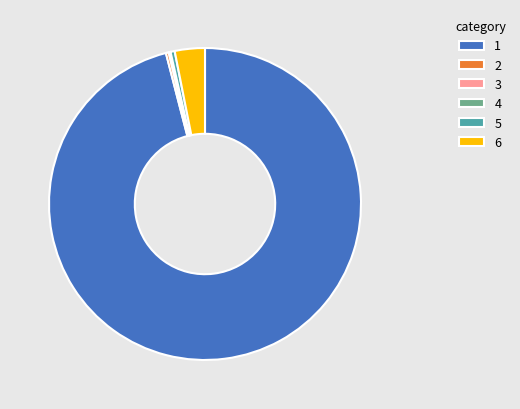

Which slice represents more than half of the pie?

1